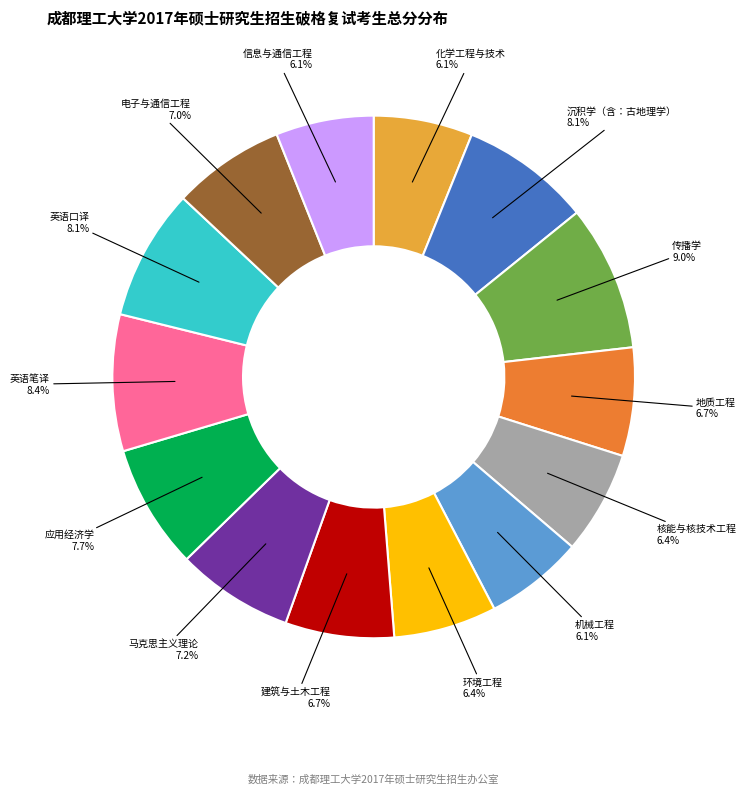

Is there a majority slice in this chart?

No